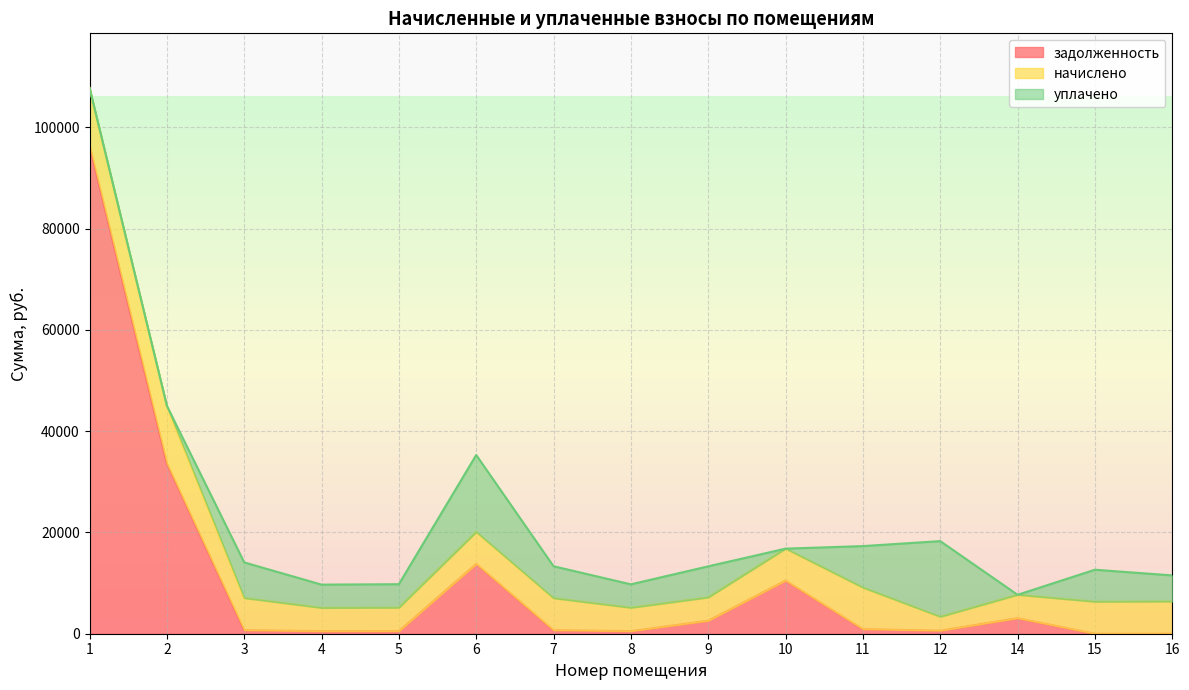

The уплачено series shows 15190.4 at 6. True or false?

True